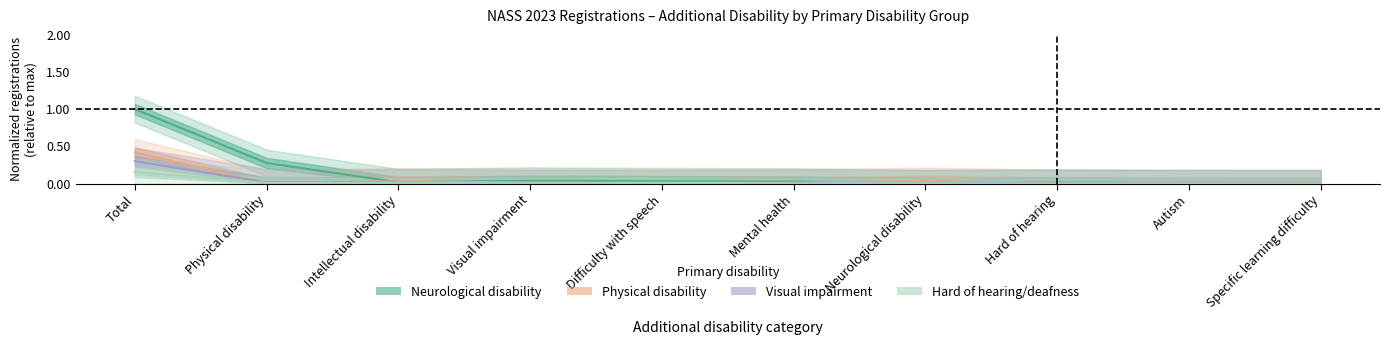

After their last crossing, which series has the higher values: Physical disability or Neurological disability?

Neurological disability